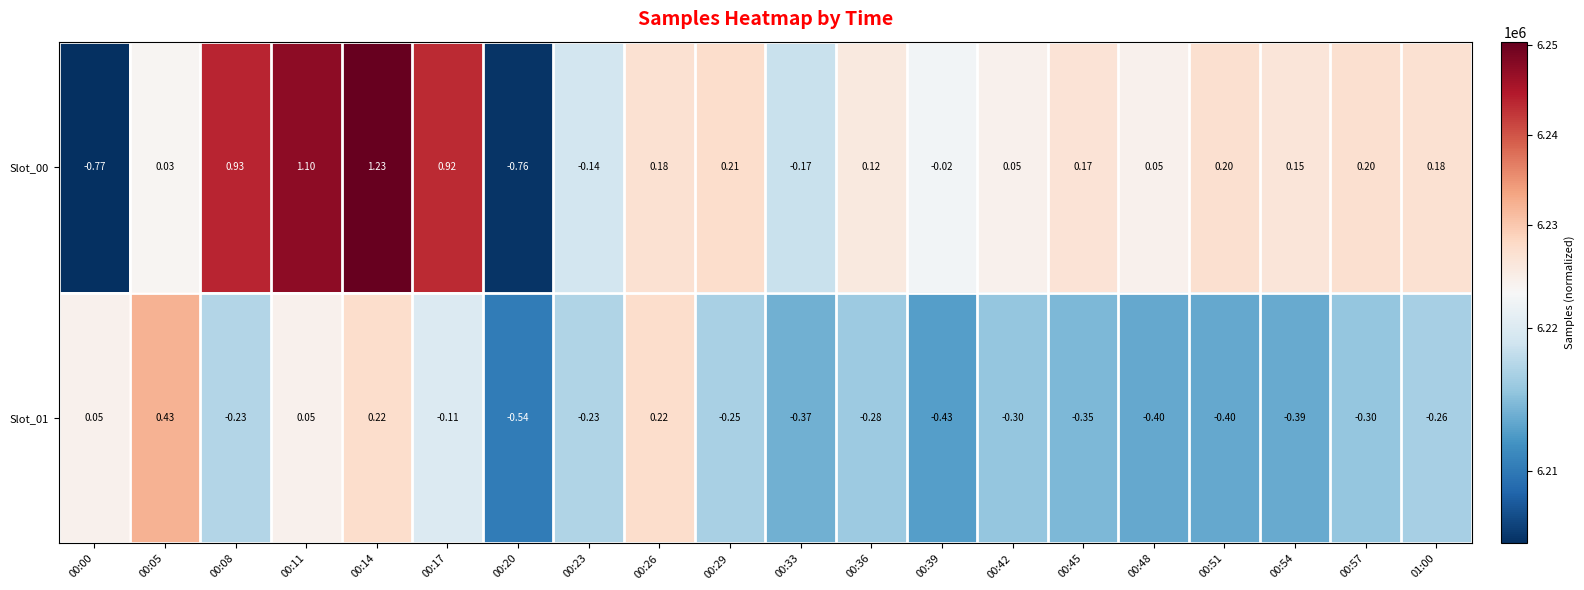

Is the value of Slot_01 at 00:36 greater than the value of Slot_00 at 00:26?

No